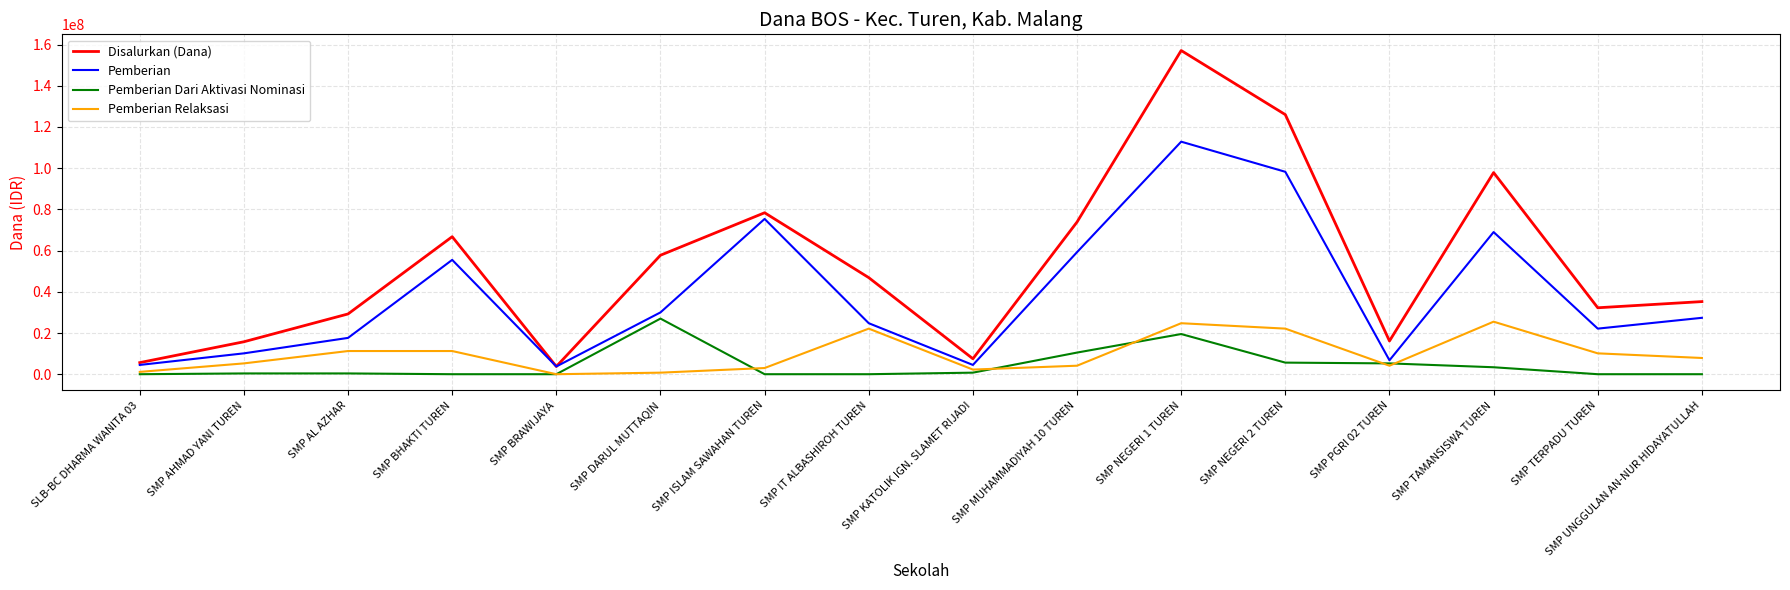

Rank the series at SMP AL AZHAR from lowest to highest value.

Pemberian Dari Aktivasi Nominasi, Pemberian Relaksasi, Pemberian, Disalurkan (Dana)